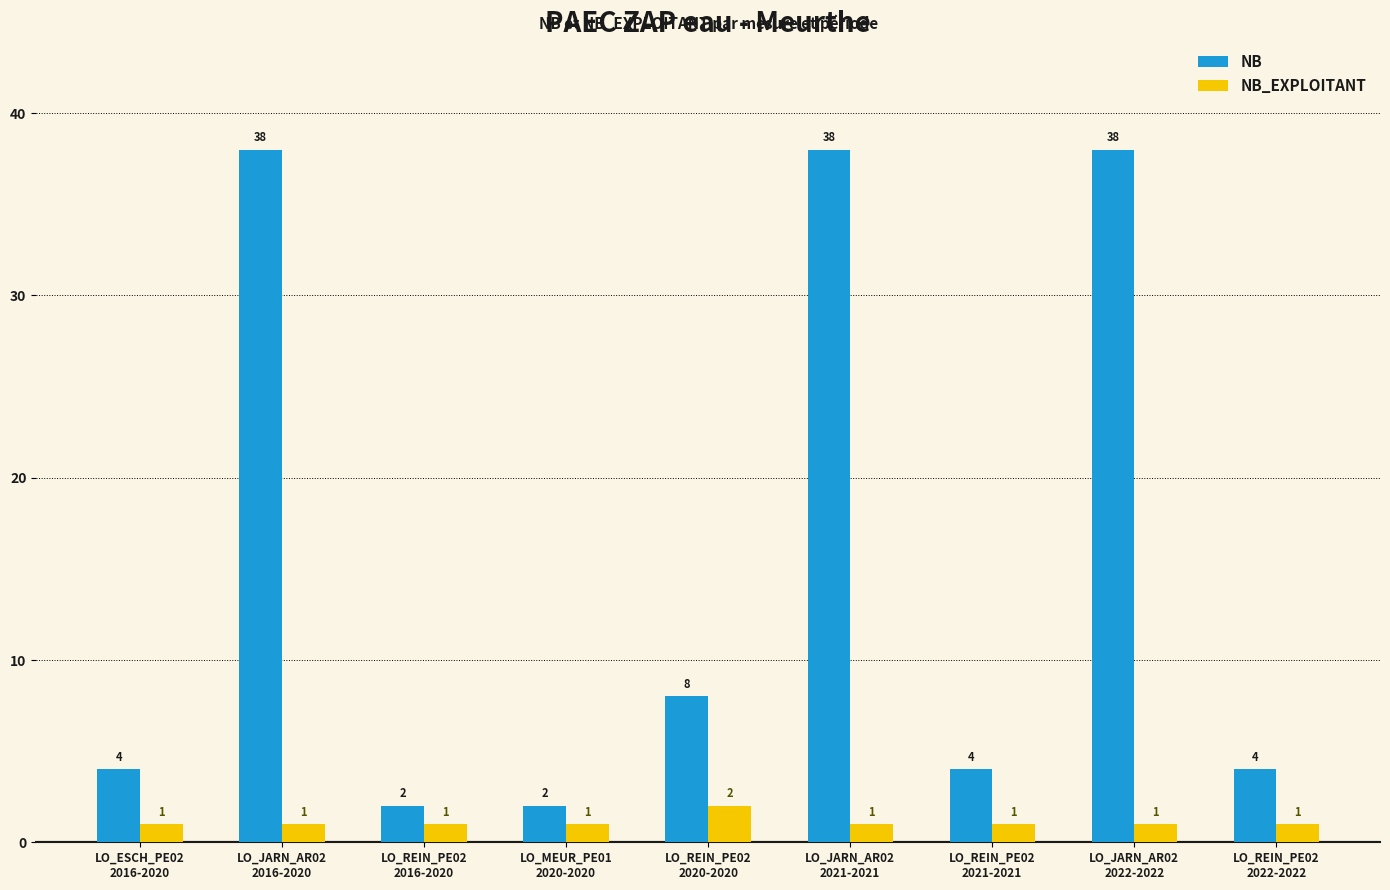

What value does the NB series have at LO_JARN_AR02
2022-2022, to the nearest 10?

40